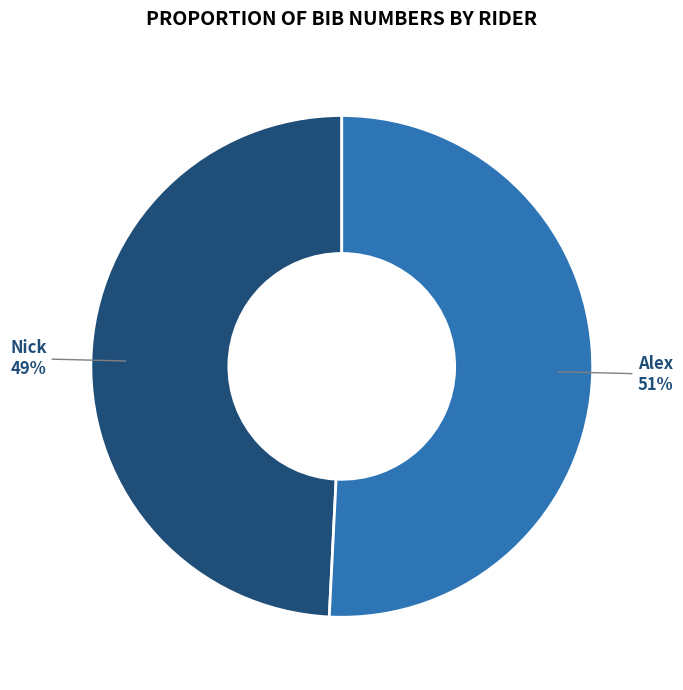

To the nearest percent, what percentage of the pie is Nick?

49%